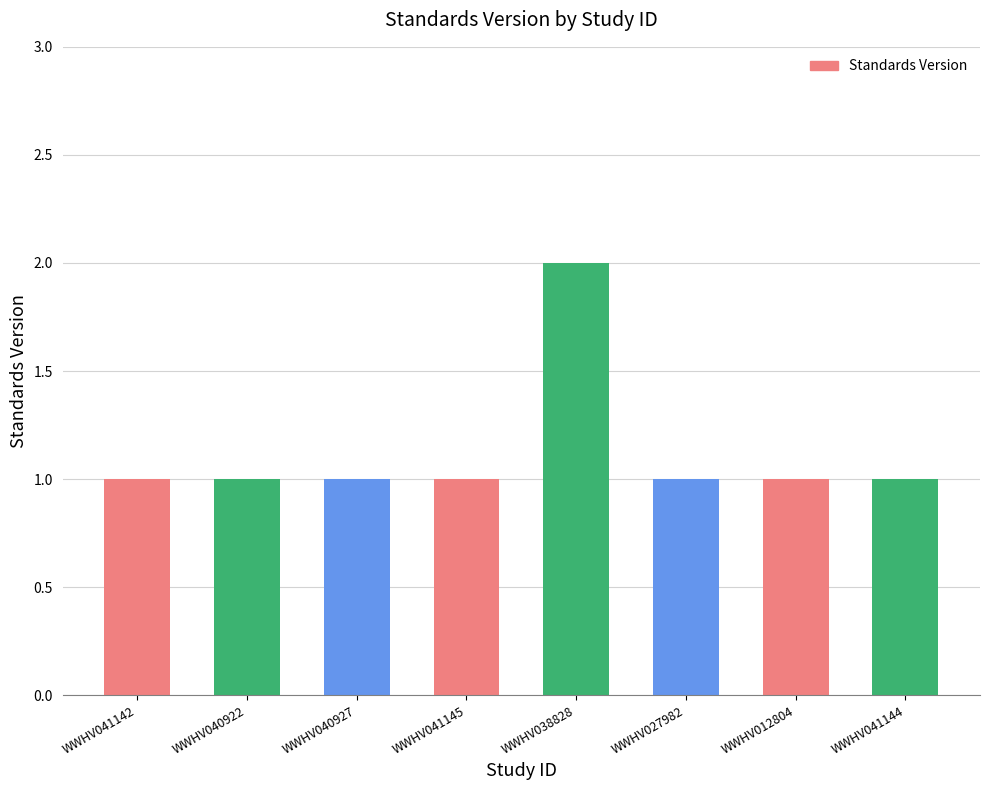

What is the value of the 6th bar from the left?

1